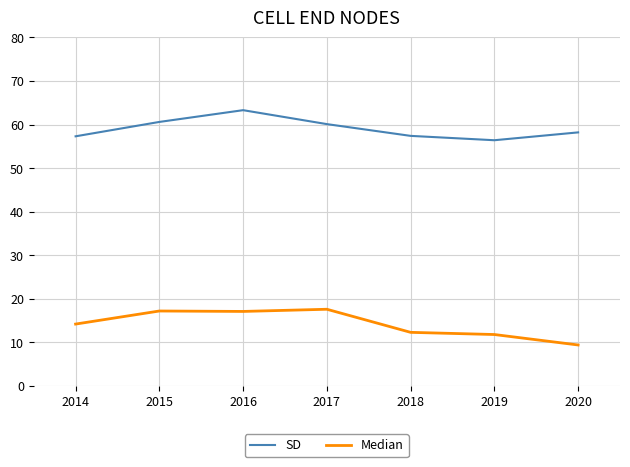

Is it true that Median equals 12.7 at 2020?

False